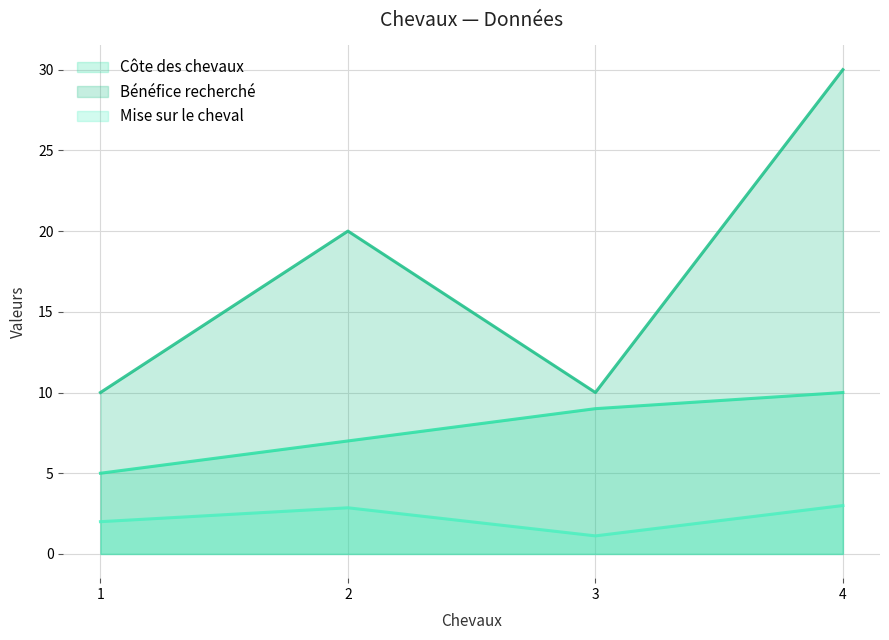

Reading left to right, what are all the values shown in this chart?

Côte des chevaux: 1=5.0	2=7.0	3=9.0	4=10.0
Bénéfice recherché: 1=10.0	2=20.0	3=10.0	4=30.0
Mise sur le cheval: 1=2.0	2=2.9	3=1.1	4=3.0